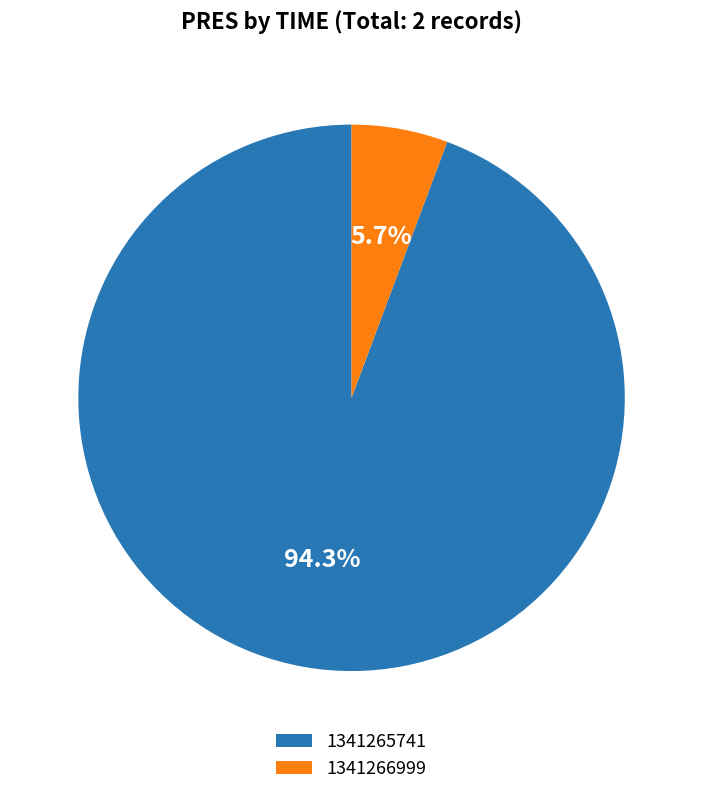

Between 1341265741 and 1341266999, which is larger?

1341265741